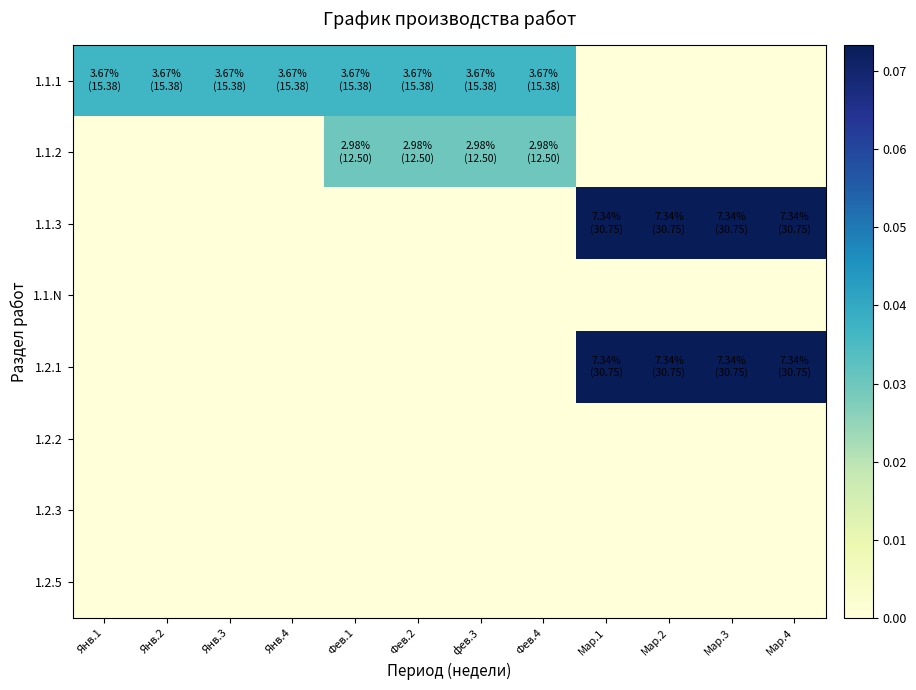

At which category is the sum across all series the highest?

Мар.1